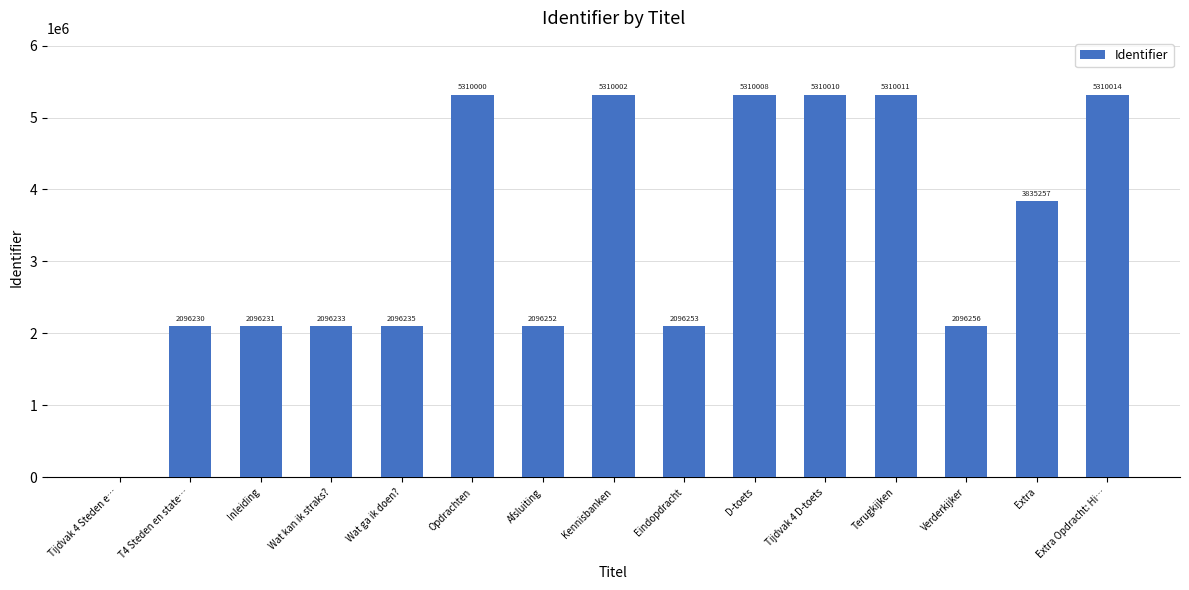

Which has a higher value, Extra or Kennisbanken?

Kennisbanken